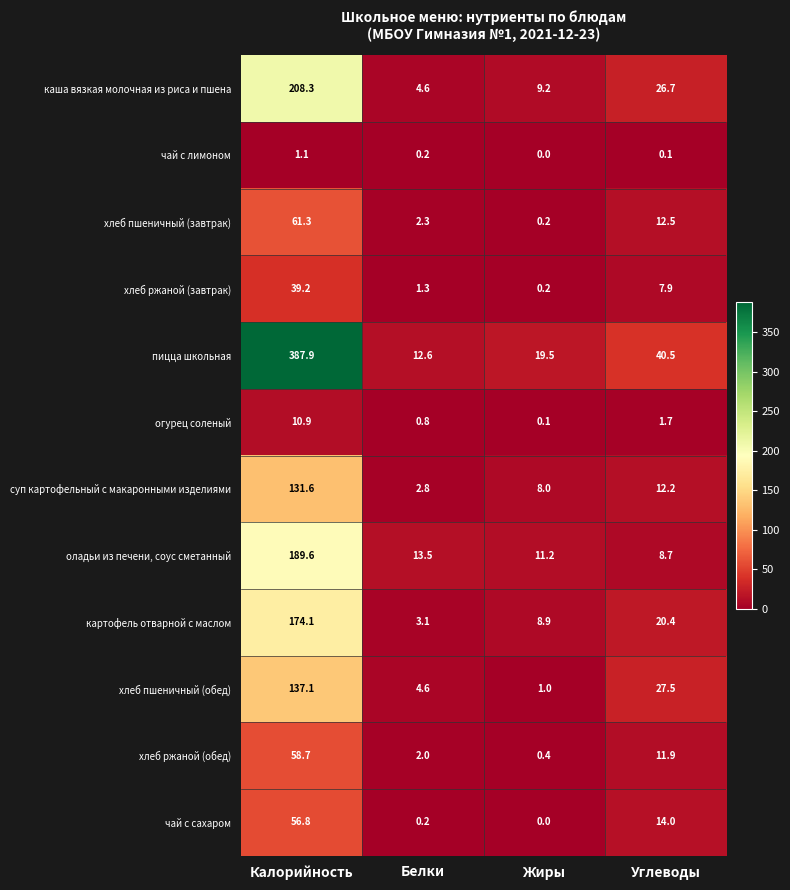

What is the approximate value of пицца школьная at Белки?

12.6